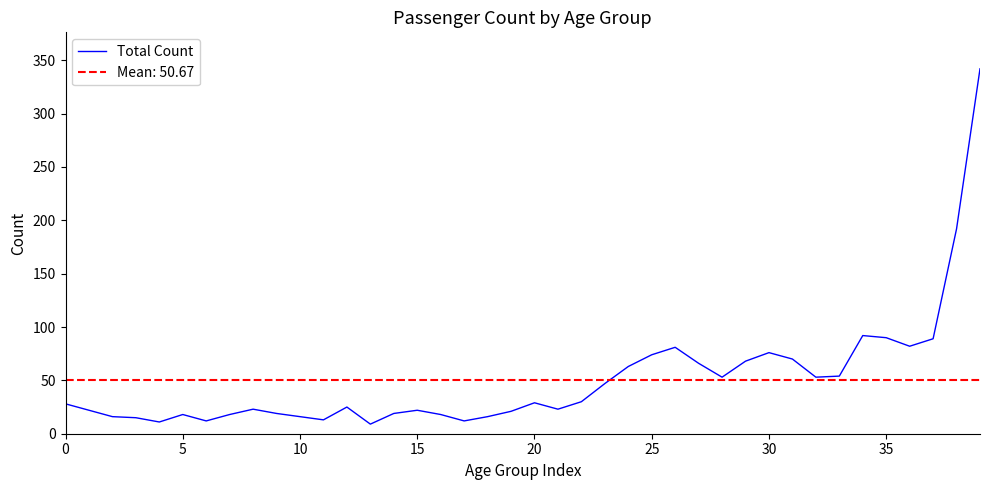

What is the minimum value shown in the chart?

9